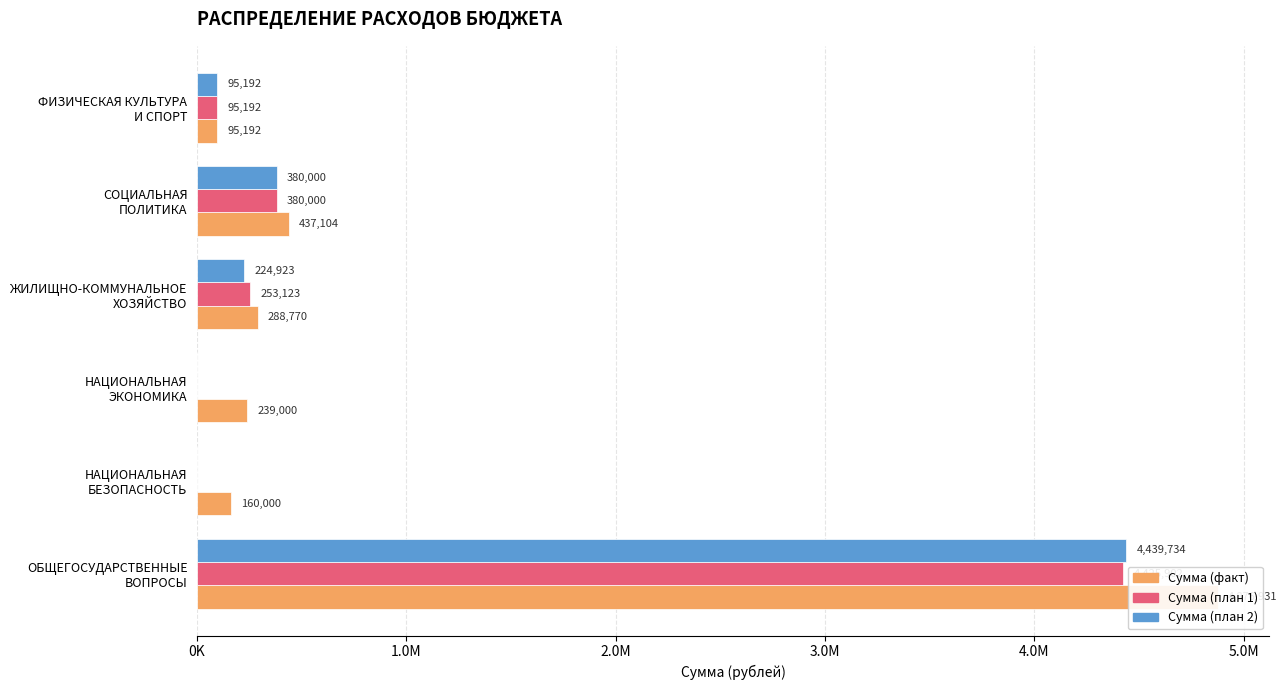

Is the value of Сумма (план 1) at ФИЗИЧЕСКАЯ КУЛЬТУРА И СПОРТ greater than the value of Сумма (план 2) at ФИЗИЧЕСКАЯ КУЛЬТУРА И СПОРТ?

No